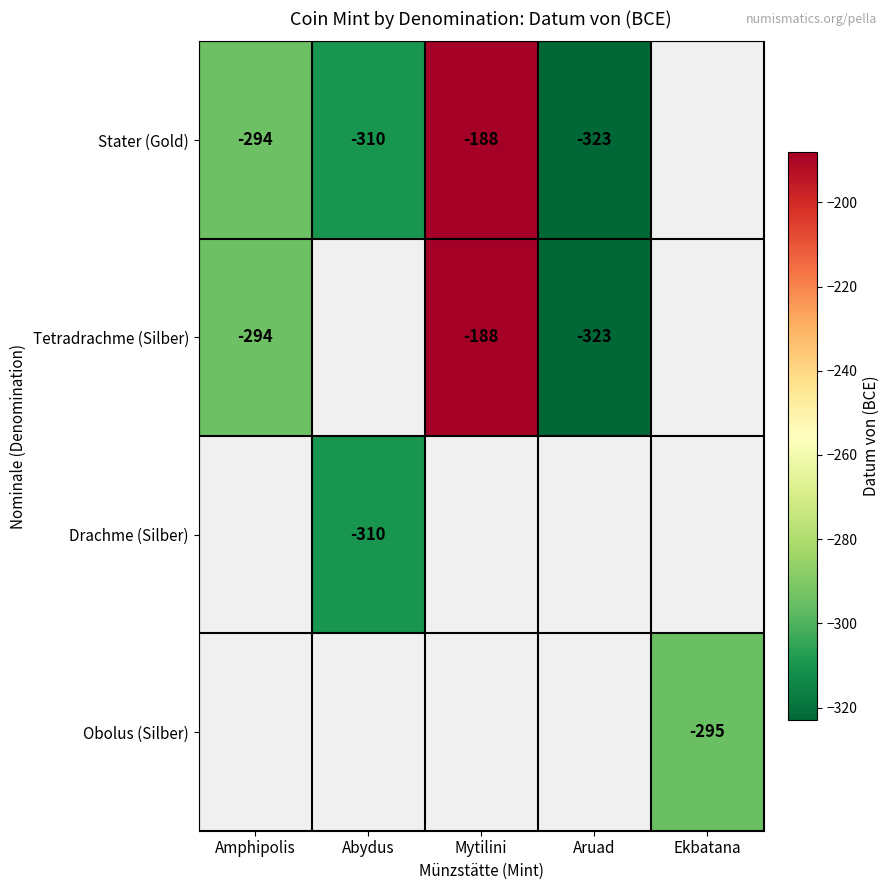

Is it true that Tetradrachme (Silber) equals -294 at Amphipolis?

True